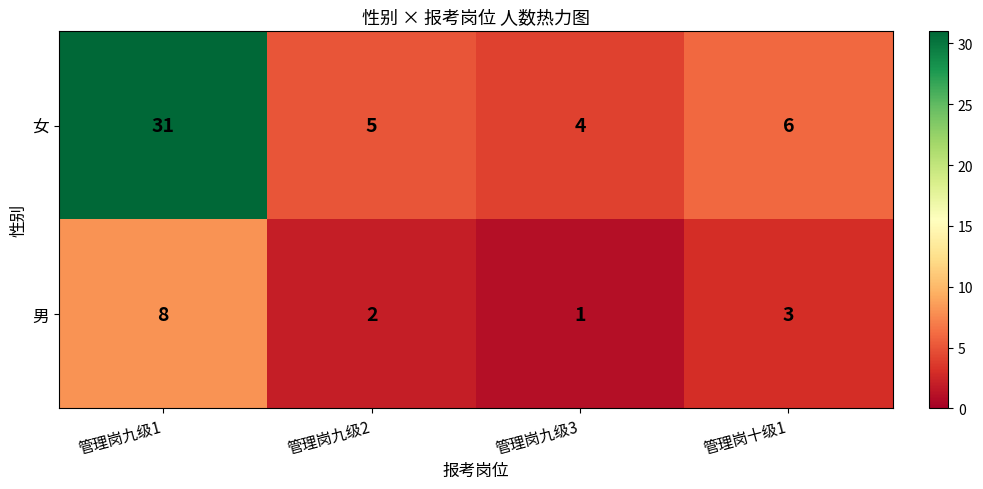

Where does the 女 series first go above 6?

管理岗九级1